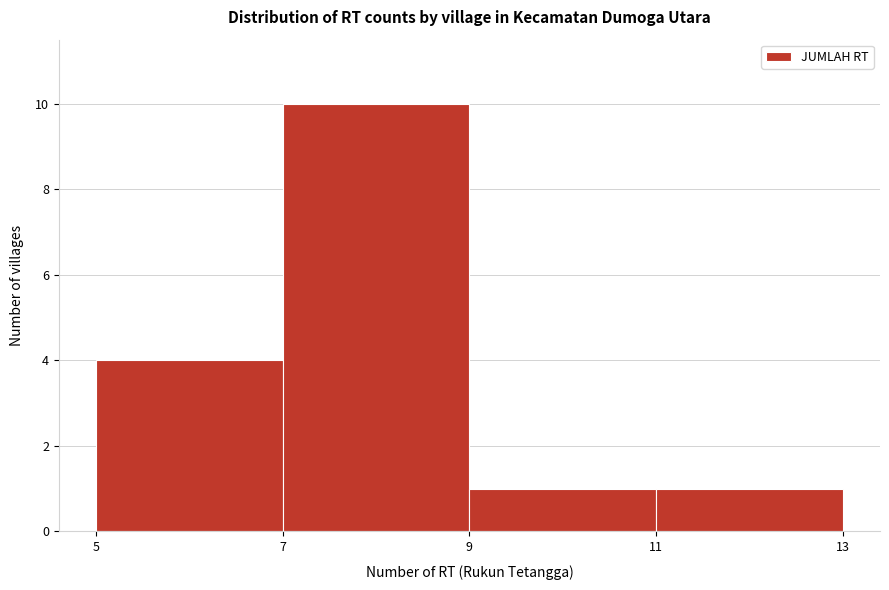

Reading left to right, transcribe this chart: for each bar, give the range it covers on the x-axis and its height. The values are not printed on the chart, so give them approximately, as read against the axis.

5 to 7: 4
7 to 9: 10
9 to 11: 1
11 to 13: 1